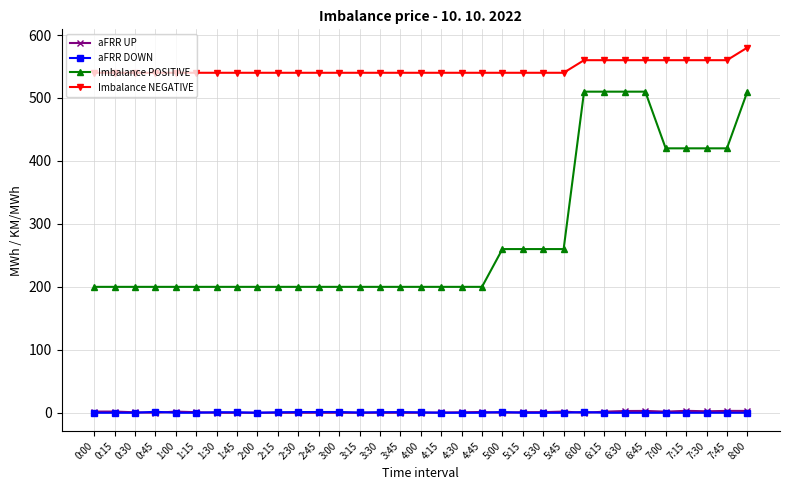

True or false: aFRR UP and Imbalance NEGATIVE cross at least once.

False